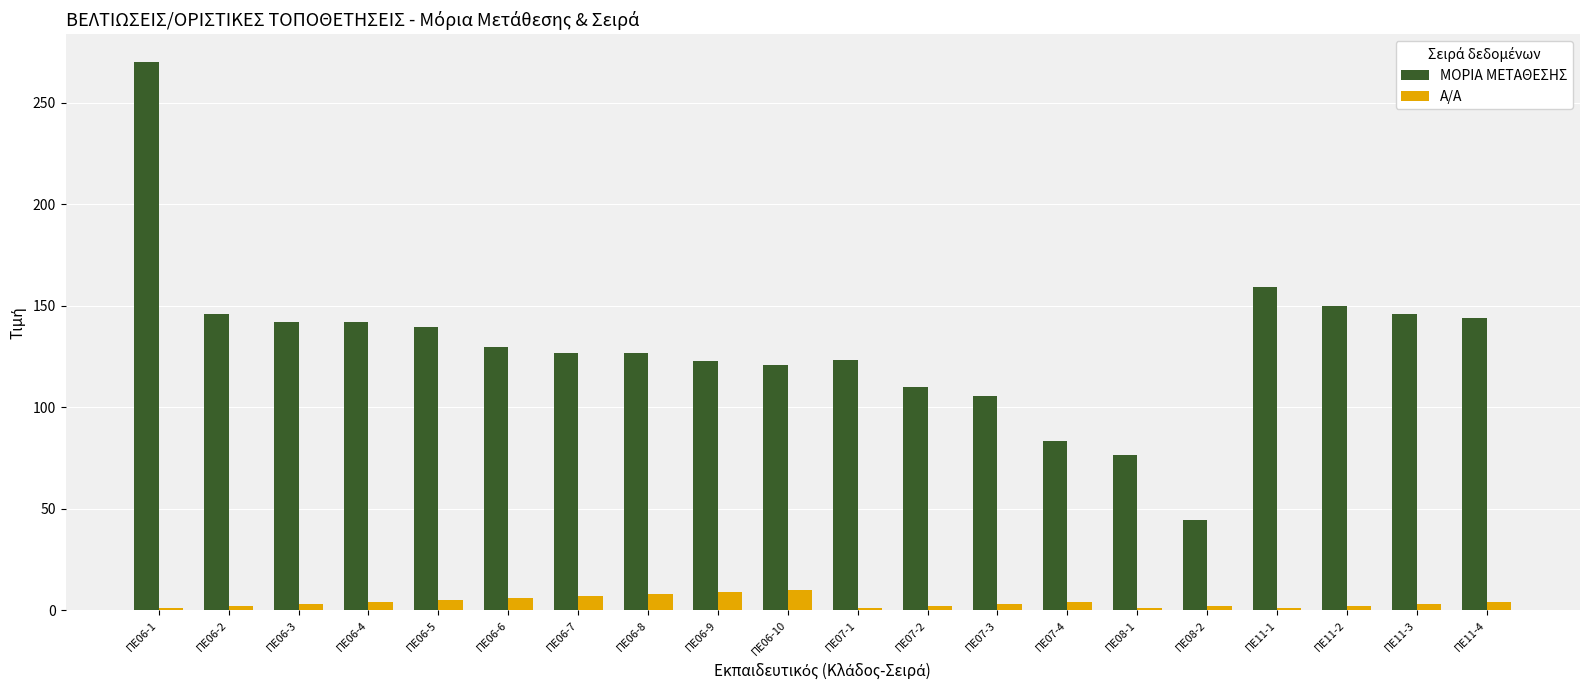

List the series in order of their peak value, lowest first.

A/A, ΜΟΡΙΑ ΜΕΤΑΘΕΣΗΣ